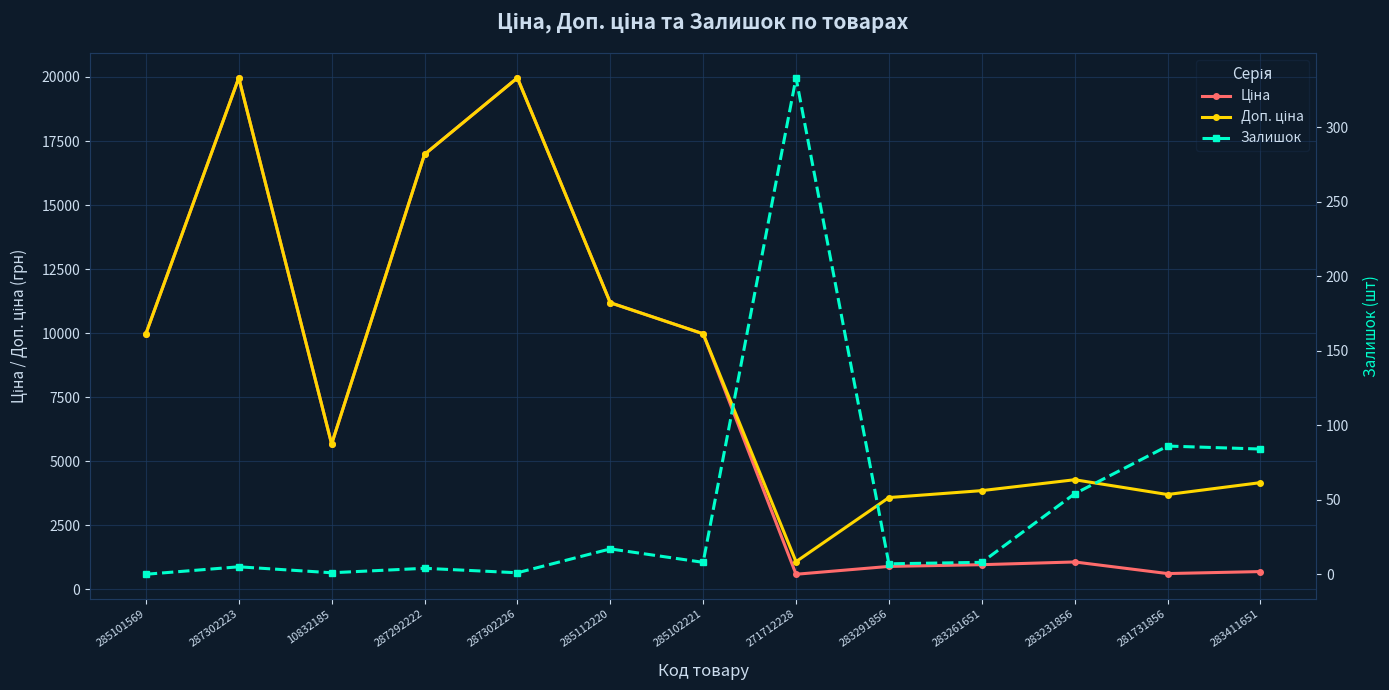

What is the value of the Ціна point at the 6th from the left?

11188.2